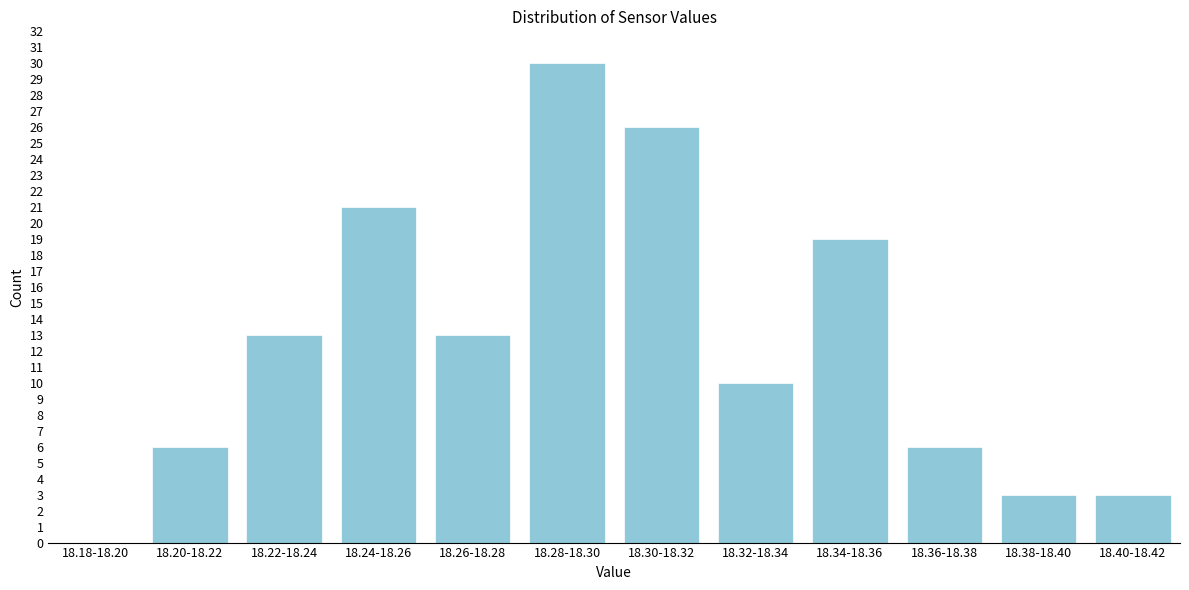

Reading left to right, transcribe all the data shown in this chart.

18.18-18.20=0	18.20-18.22=6	18.22-18.24=13	18.24-18.26=21	18.26-18.28=13	18.28-18.30=30	18.30-18.32=26	18.32-18.34=10	18.34-18.36=19	18.36-18.38=6	18.38-18.40=3	18.40-18.42=3